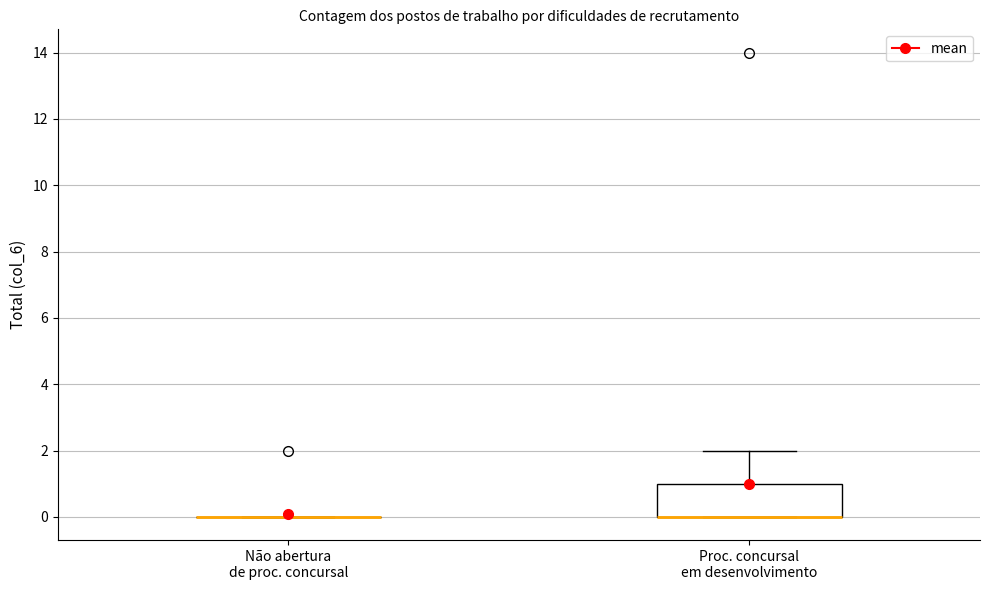

Reading left to right, read every box against the y-axis: the position of its median line, the range the box covers, and the ends of its whiskers. The values are not printed on the chart, so give them approximately, as read against the axis.

Não abertura de proc. concursal: box collapsed to a line at 0, whiskers 0 to 0
Proc. concursal em desenvolvimento: median 0 (drawn on the box's lower edge), box 0 to 1, whiskers 0 to 2